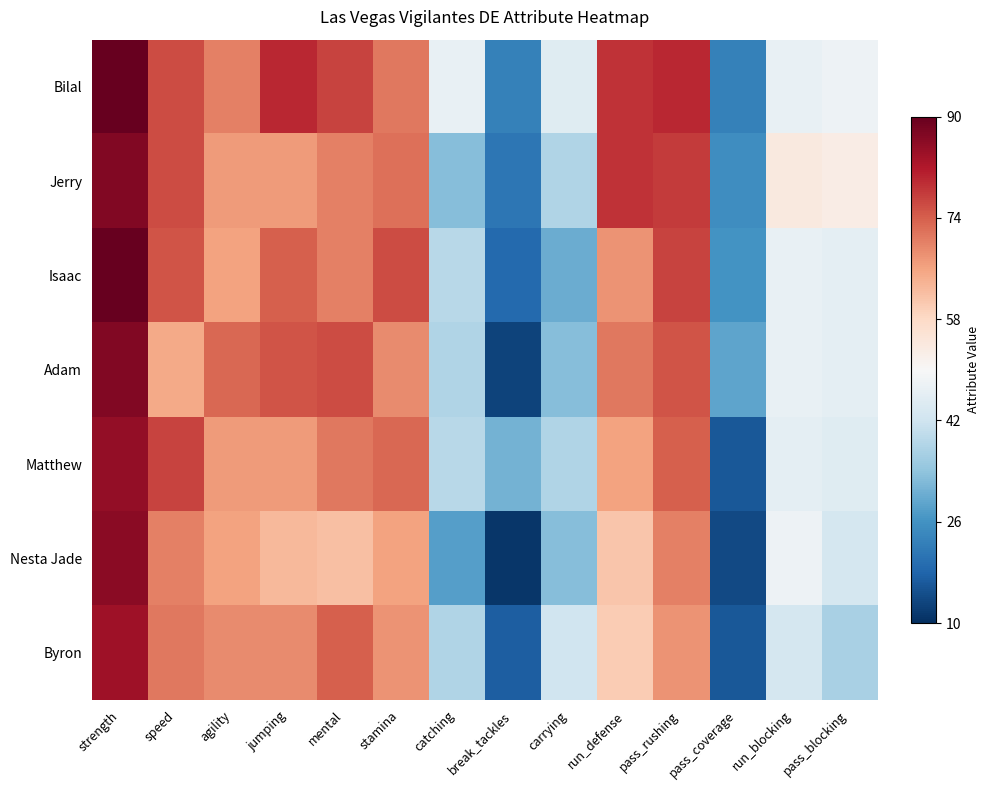

Reading right to left, what are all the values shown in this chart?

Bilal: pass_blocking=0.5	run_blocking=0.5	pass_coverage=0.2	pass_rushing=0.9	run_defense=0.9	carrying=0.4	break_tackles=0.2	catching=0.5	stamina=0.8	mental=0.8	jumping=0.9	agility=0.8	speed=0.8	strength=1.0
Jerry: pass_blocking=0.5	run_blocking=0.6	pass_coverage=0.2	pass_rushing=0.8	run_defense=0.9	carrying=0.3	break_tackles=0.1	catching=0.3	stamina=0.8	mental=0.8	jumping=0.7	agility=0.7	speed=0.8	strength=1.0
Isaac: pass_blocking=0.5	run_blocking=0.5	pass_coverage=0.2	pass_rushing=0.8	run_defense=0.7	carrying=0.2	break_tackles=0.1	catching=0.4	stamina=0.8	mental=0.8	jumping=0.8	agility=0.7	speed=0.8	strength=1.0
Adam: pass_blocking=0.5	run_blocking=0.5	pass_coverage=0.2	pass_rushing=0.8	run_defense=0.8	carrying=0.3	break_tackles=0.0	catching=0.3	stamina=0.7	mental=0.8	jumping=0.8	agility=0.8	speed=0.7	strength=1.0
Matthew: pass_blocking=0.4	run_blocking=0.5	pass_coverage=0.1	pass_rushing=0.8	run_defense=0.7	carrying=0.3	break_tackles=0.3	catching=0.4	stamina=0.8	mental=0.8	jumping=0.7	agility=0.7	speed=0.8	strength=0.9
Nesta Jade: pass_blocking=0.4	run_blocking=0.5	pass_coverage=0.1	pass_rushing=0.8	run_defense=0.6	carrying=0.3	break_tackles=0.0	catching=0.2	stamina=0.7	mental=0.7	jumping=0.7	agility=0.7	speed=0.8	strength=0.9
Byron: pass_blocking=0.3	run_blocking=0.4	pass_coverage=0.1	pass_rushing=0.7	run_defense=0.6	carrying=0.4	break_tackles=0.1	catching=0.3	stamina=0.7	mental=0.8	jumping=0.7	agility=0.7	speed=0.8	strength=0.9